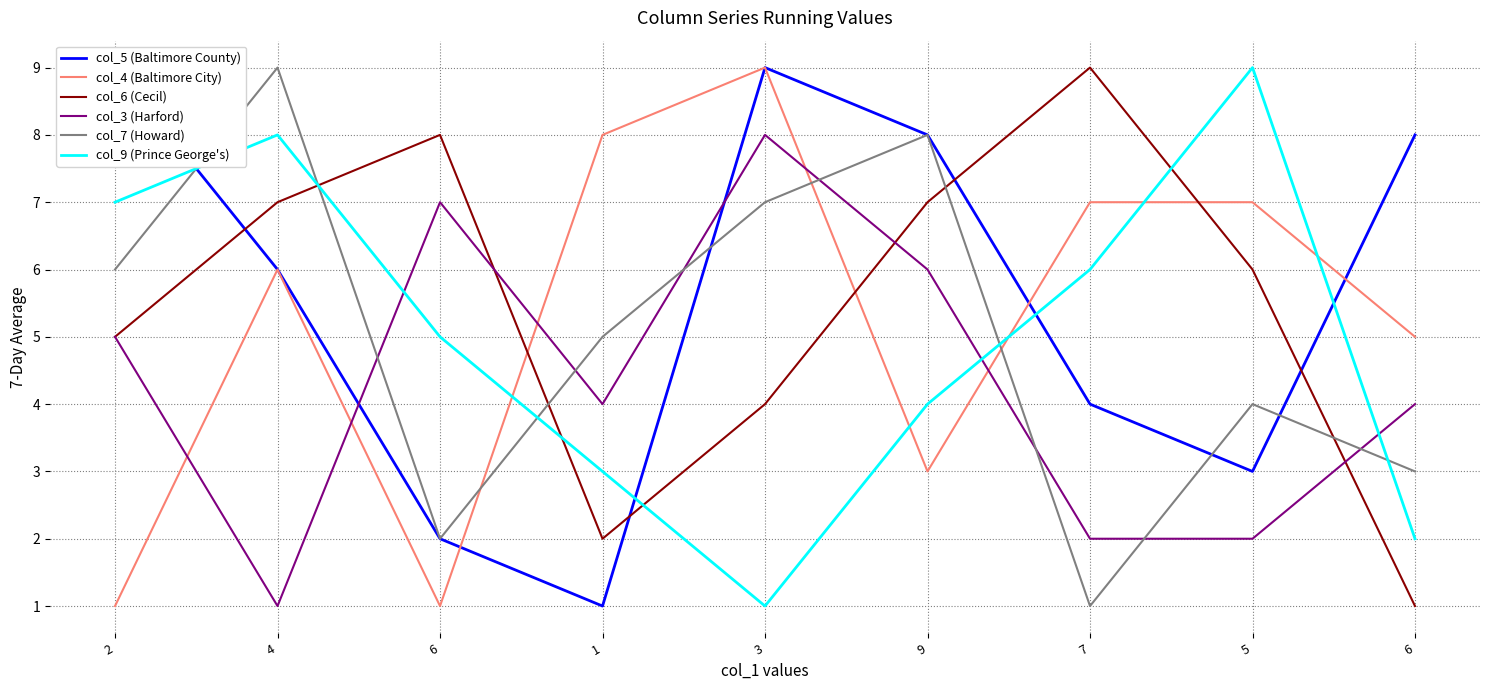

Where is the first local minimum for col_4 (Baltimore City)?

6